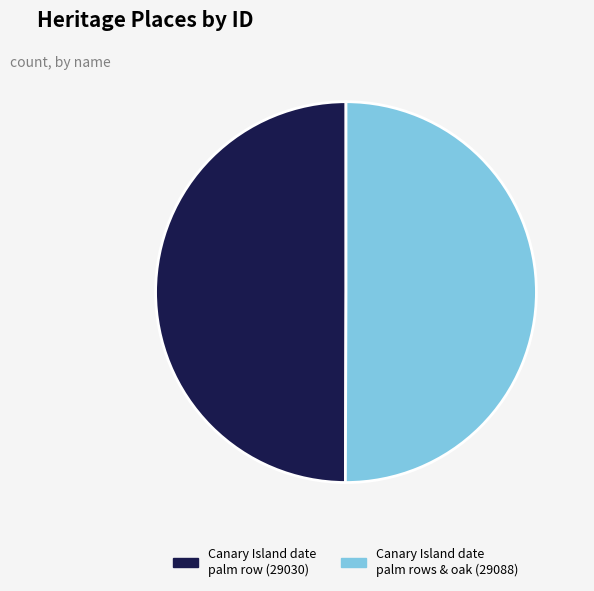

The Canary Island date palm row (29030) slice represents 44% of the pie. True or false?

False